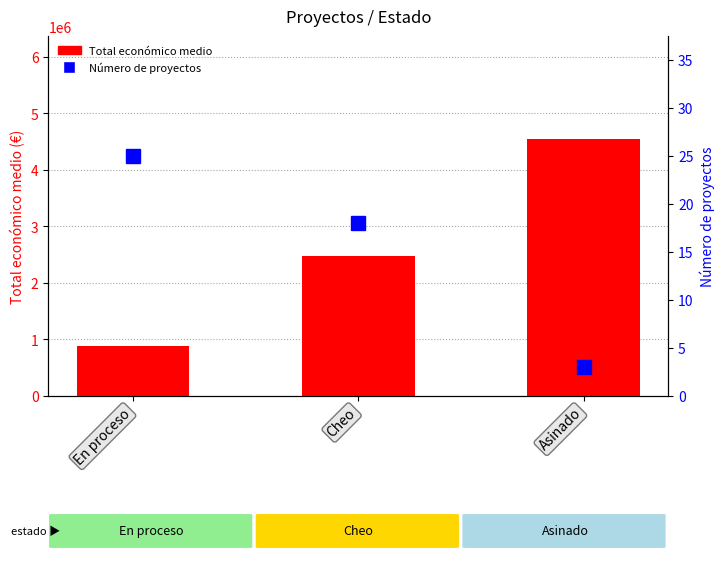

List the series in order of their overall mean, highest first.

Total económico medio, Número de proyectos